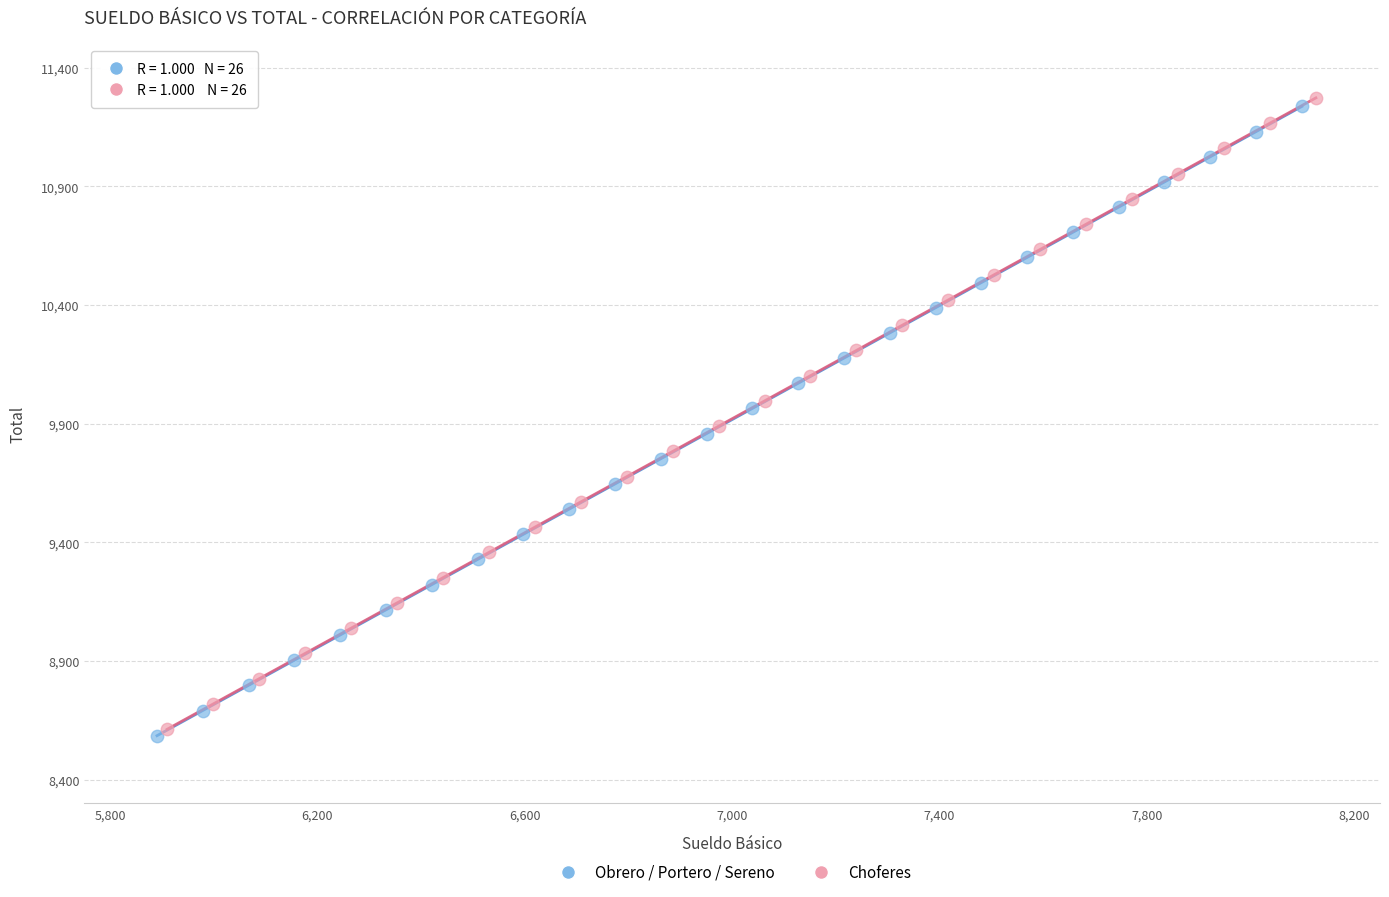

Which series has the largest Y range (max minus min)?

Choferes